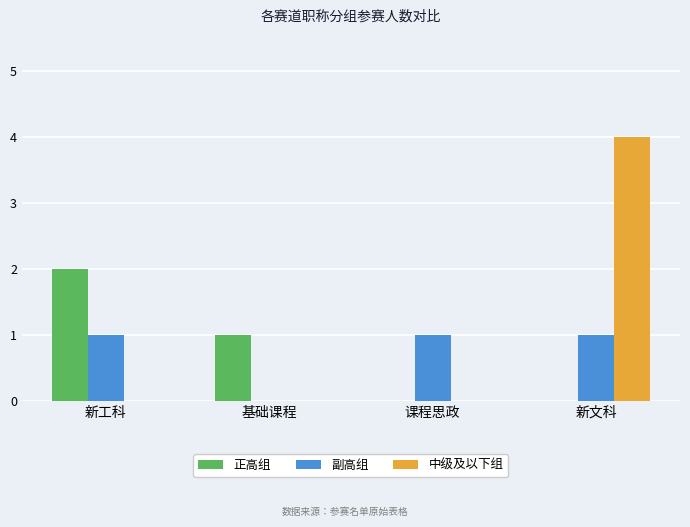

How many groups of bars are there?

4